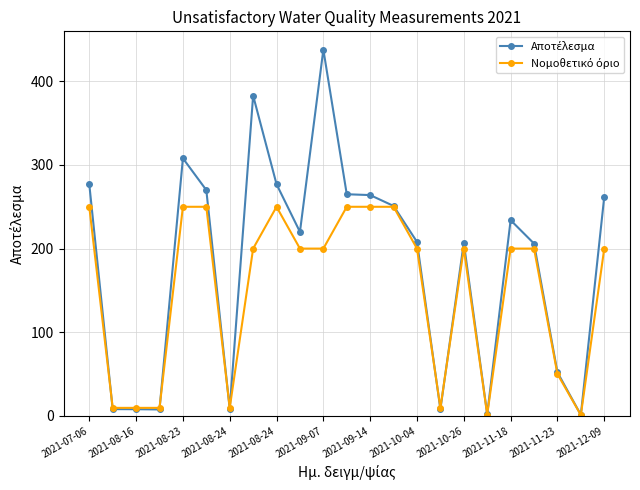

At how many categories does at least one series exceed 122?

15